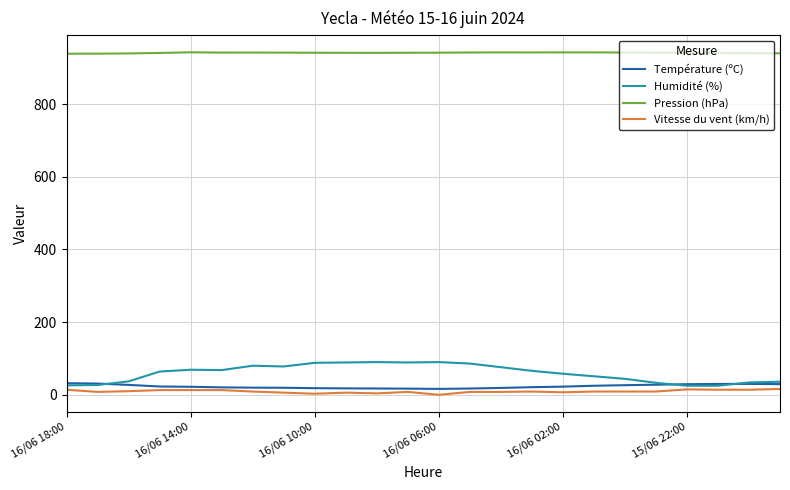

Which series has the largest total across all categories?

Pression (hPa)